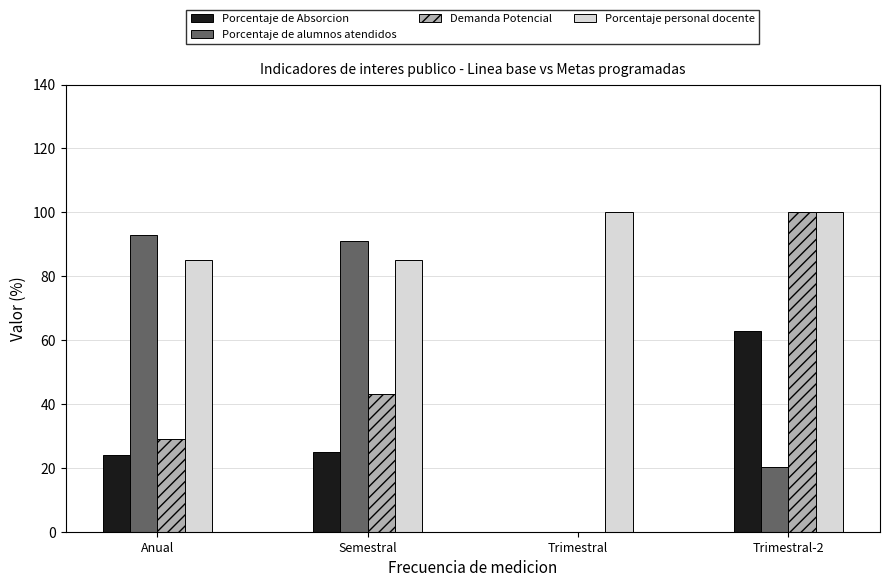

What is the sum of all Porcentaje personal docente values?

370.0